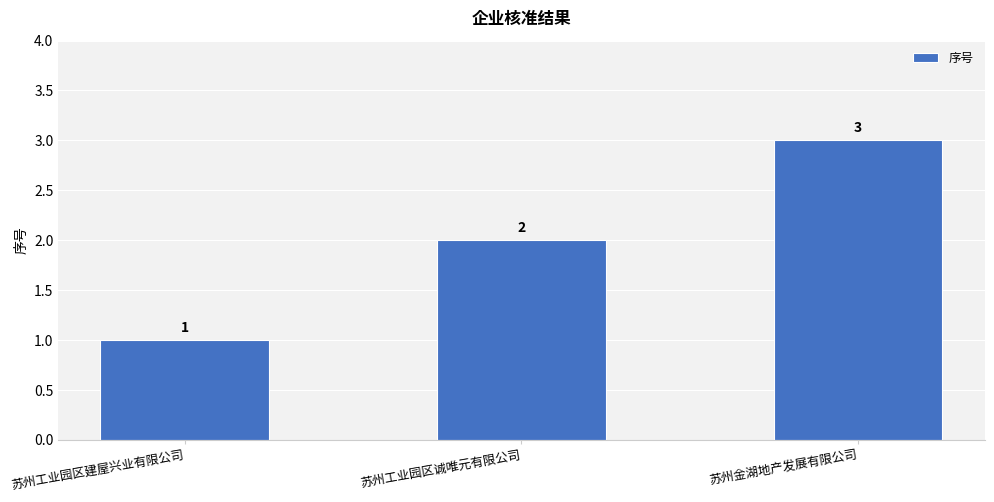

Reading right to left, list all the values displayed in this chart.

3	2	1